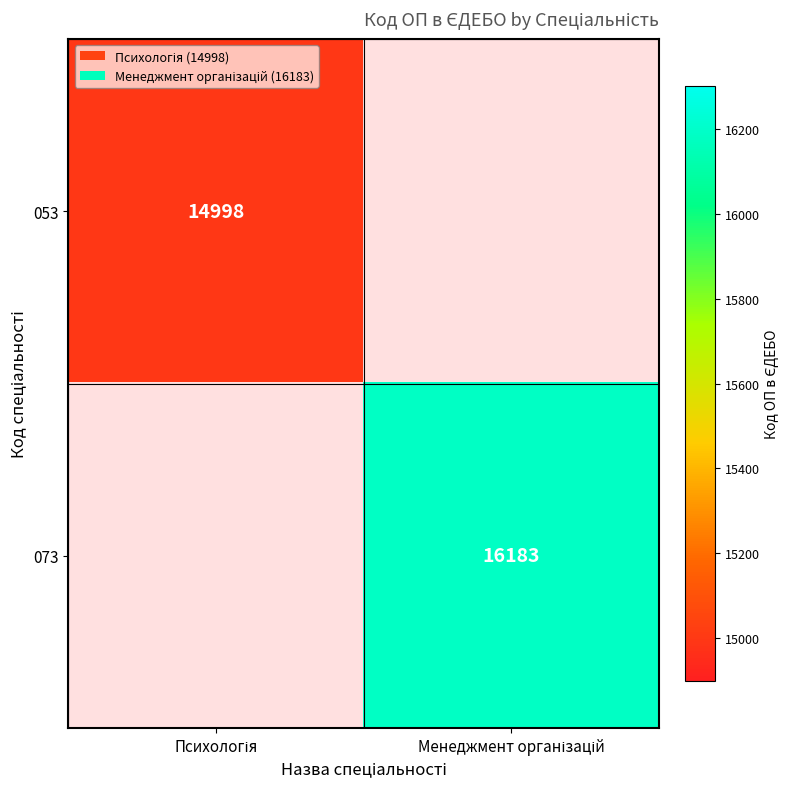

Rank the series at Психологія from highest to lowest value.

053, 073